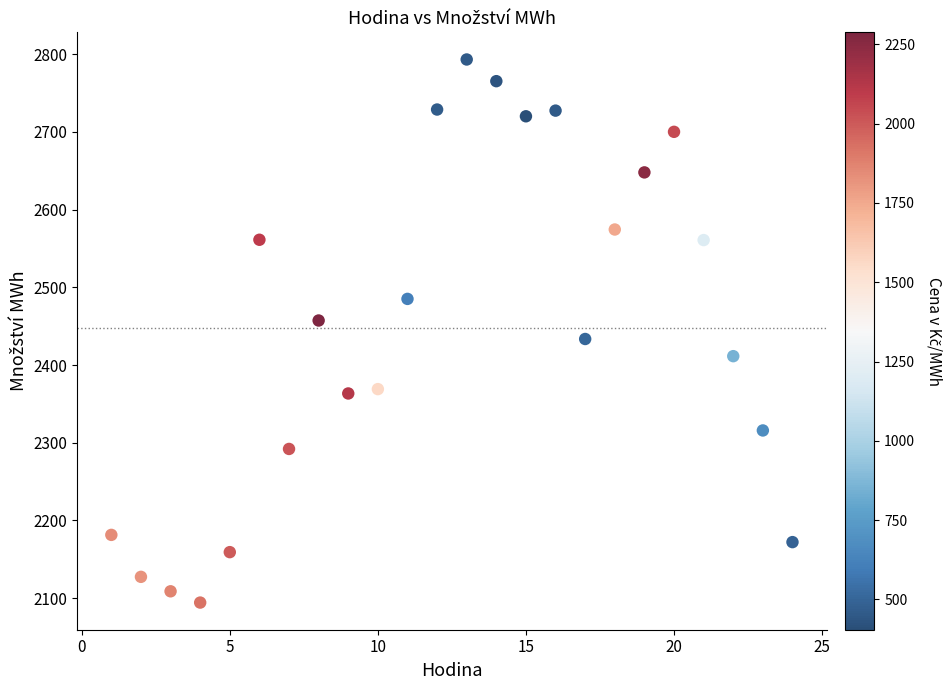

What is the range of X values (max minus min)?

23.0